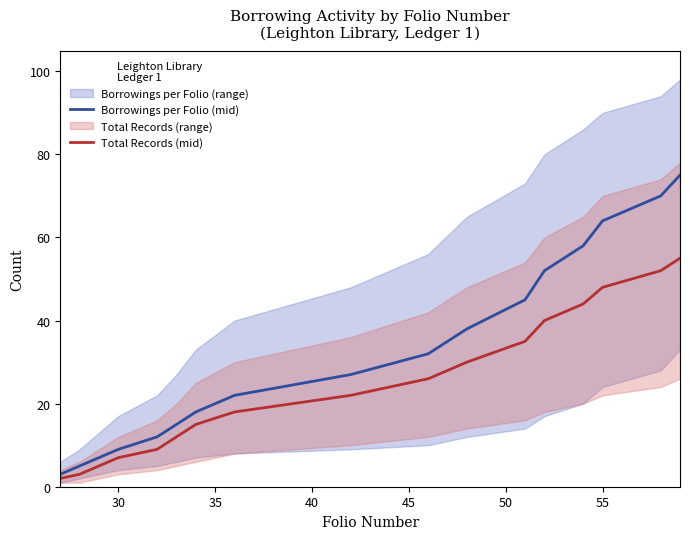

Is the value of Total Records (mid) at 9 greater than the value of Borrowings per Folio (mid) at 35?

Yes